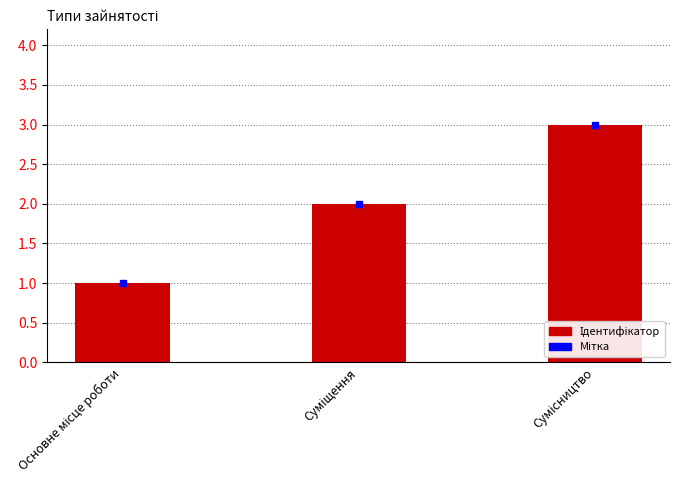

What is the greatest value displayed?

3